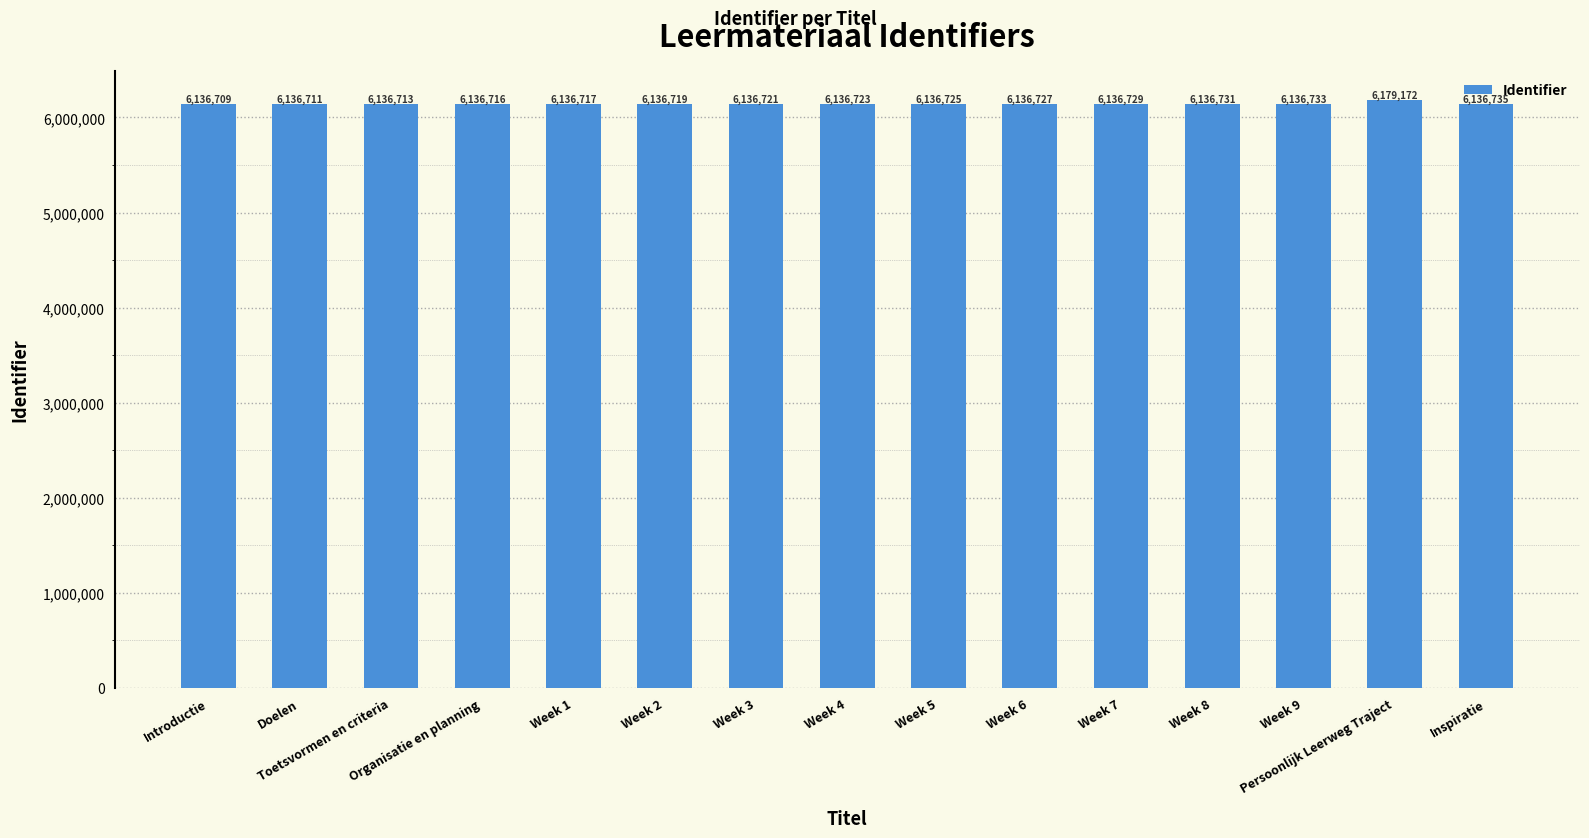

Reading right to left, transcribe all the data shown in this chart.

6136735	6179172	6136733	6136731	6136729	6136727	6136725	6136723	6136721	6136719	6136717	6136716	6136713	6136711	6136709